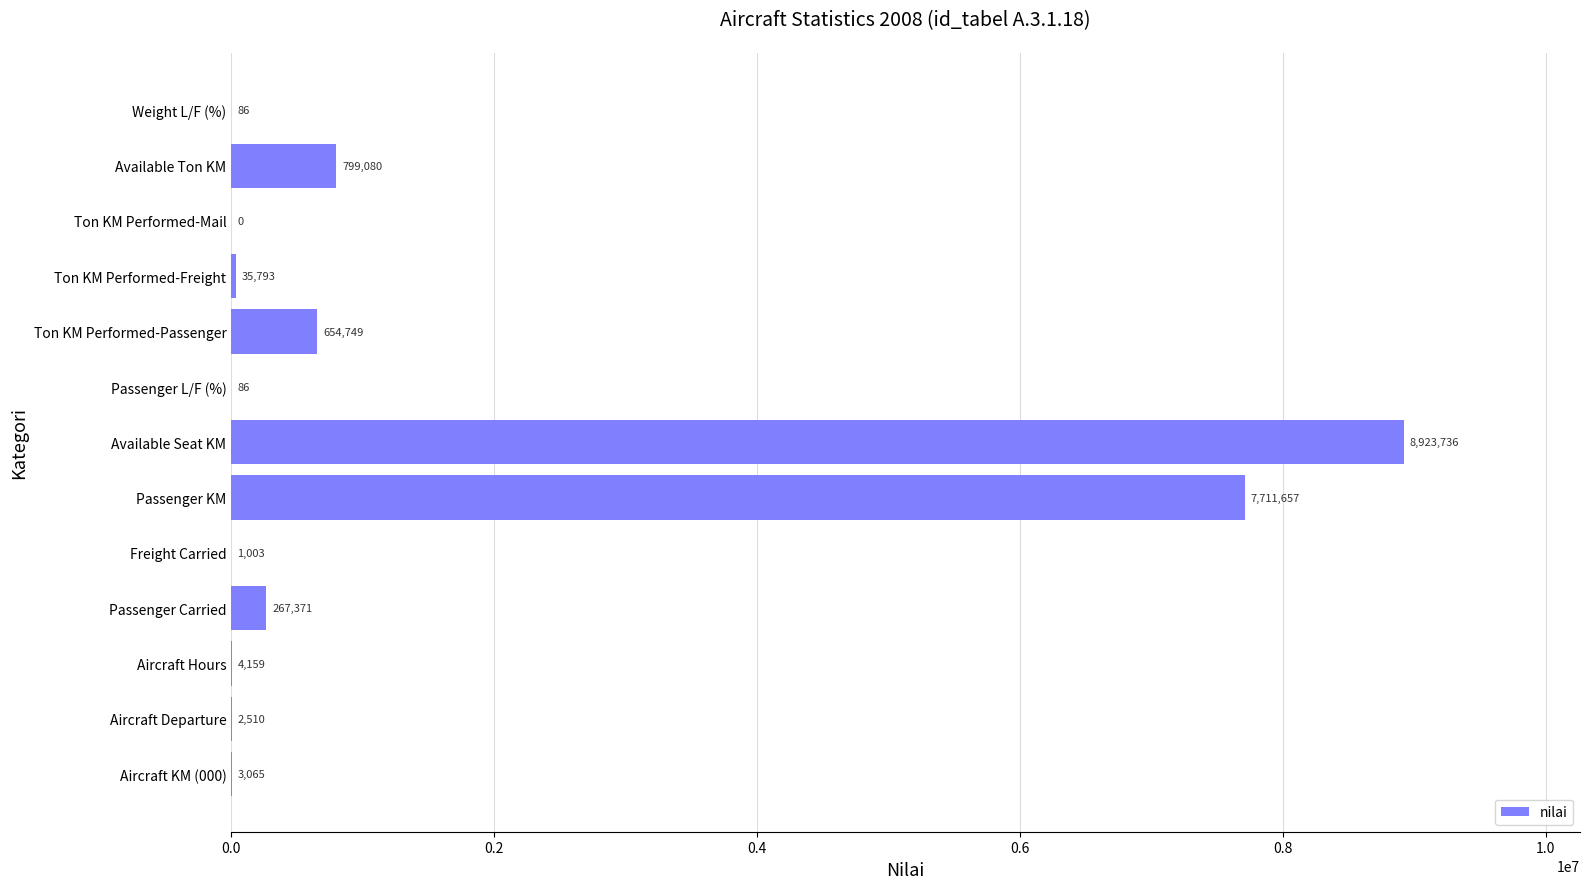

What is the maximum value shown in the chart?

8923736